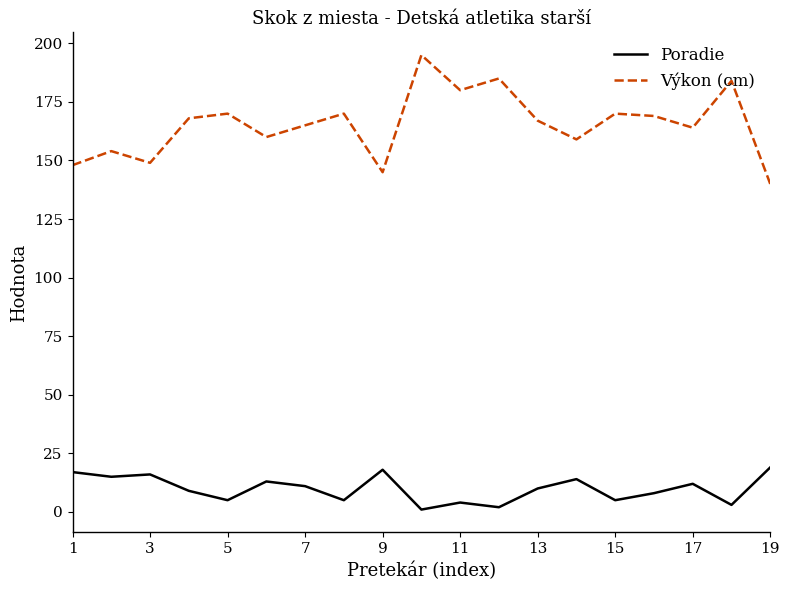

True or false: Výkon (cm) and Poradie cross at least once.

False